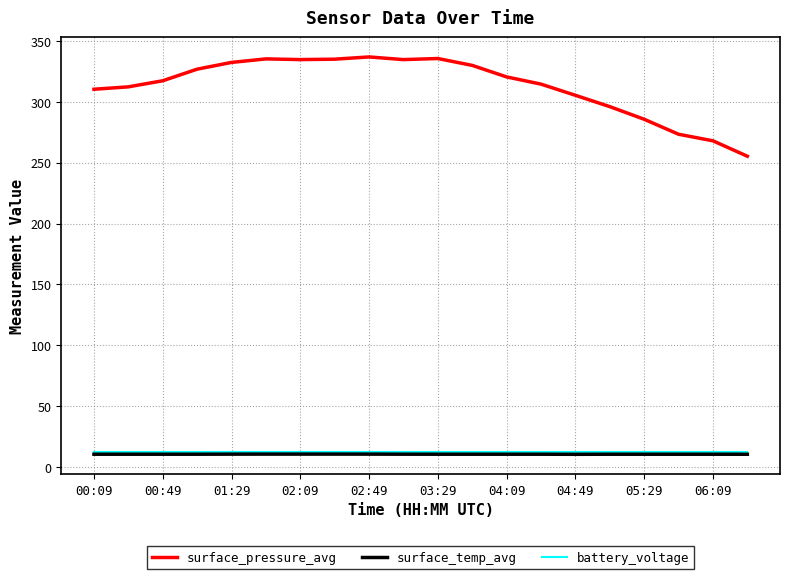

True or false: surface_pressure_avg and surface_temp_avg cross at least once.

False